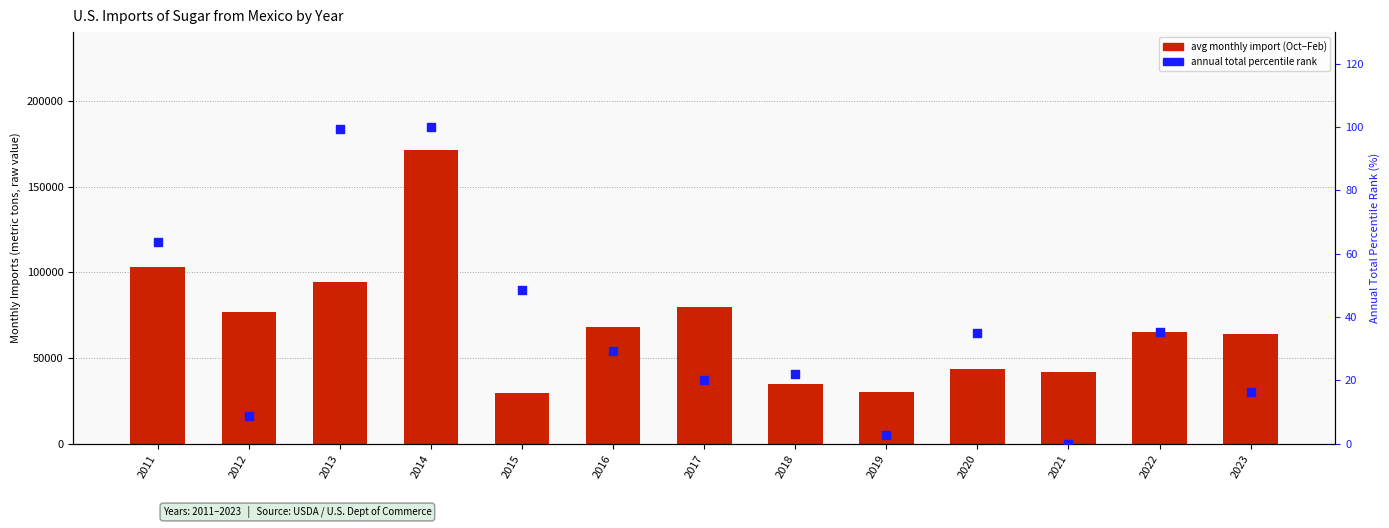

Which series reaches the minimum Y coordinate?

total (pct rank)